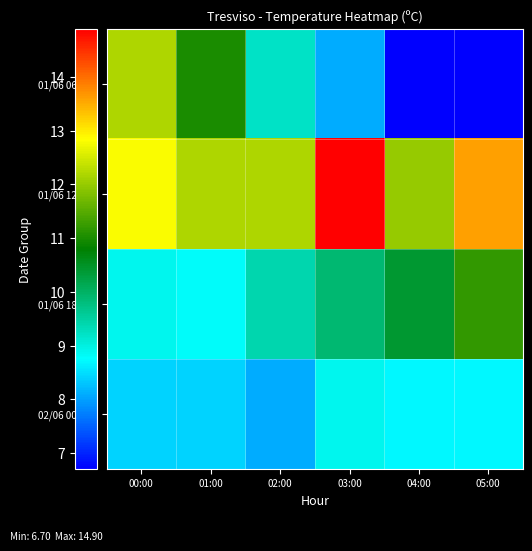

Between 03:00 and 01:00, which is larger?

03:00